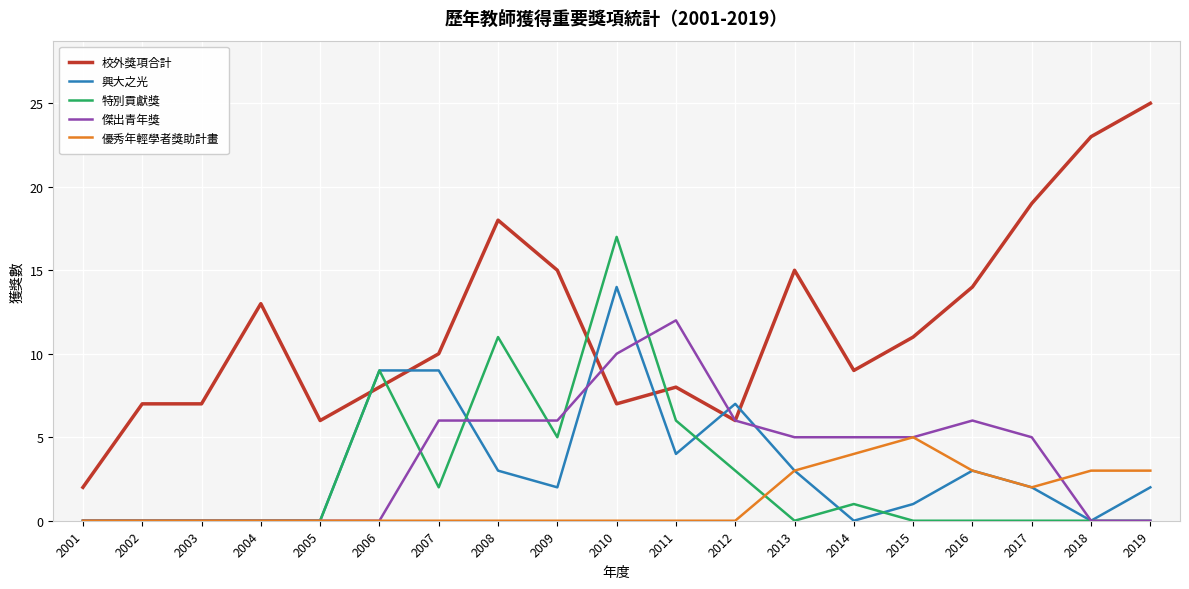

Does the chart have visible grid lines?

Yes